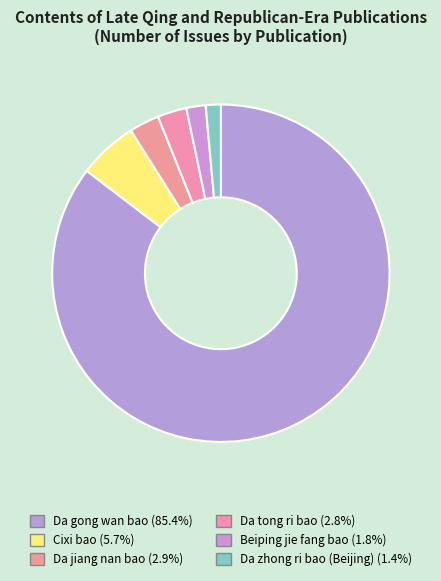

To the nearest percent, what is the difference between the Da gong wan bao and Da zhong ri bao (Beijing) slice percentages?

84%